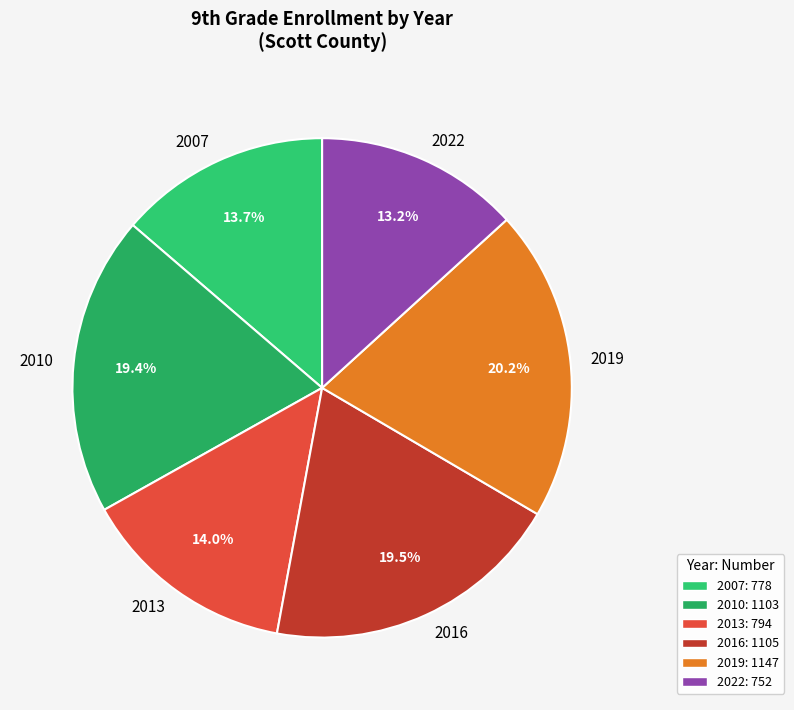

Is it true that 2010 is 24% of the pie?

False